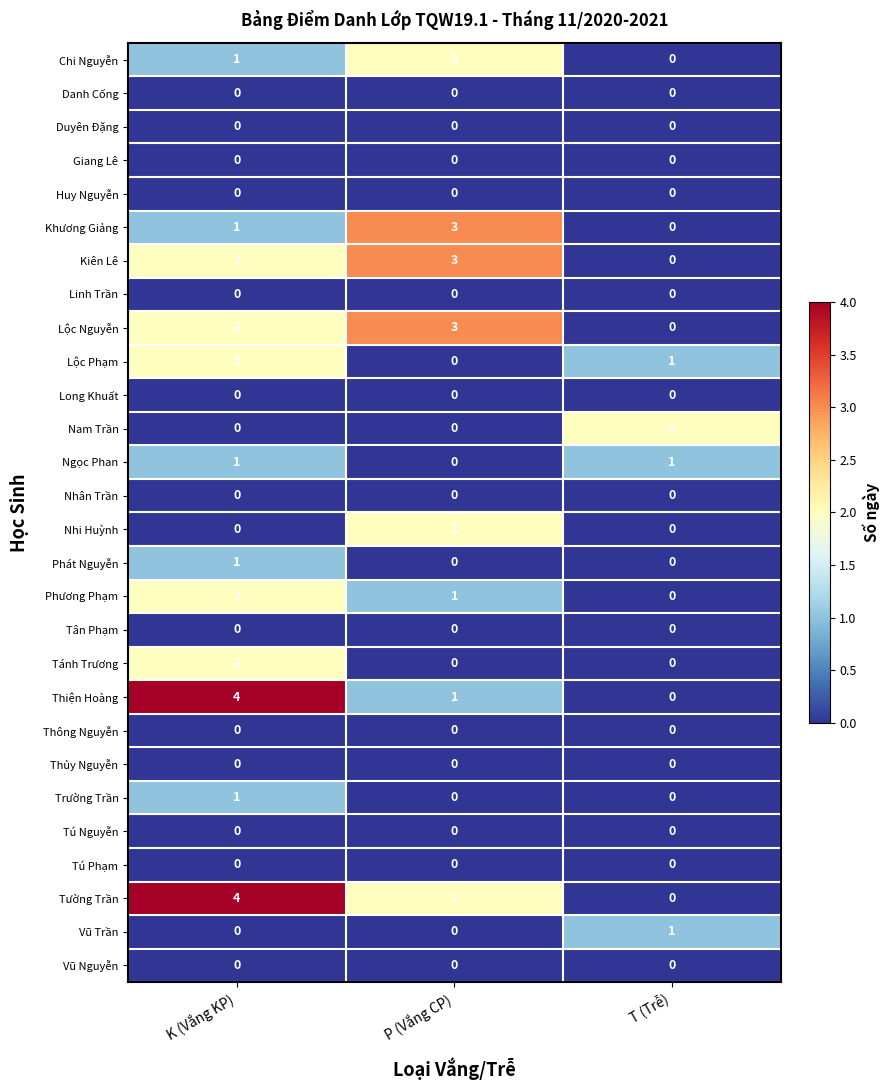

Is it true that Kiên Lê equals -1 at T (Trễ)?

False